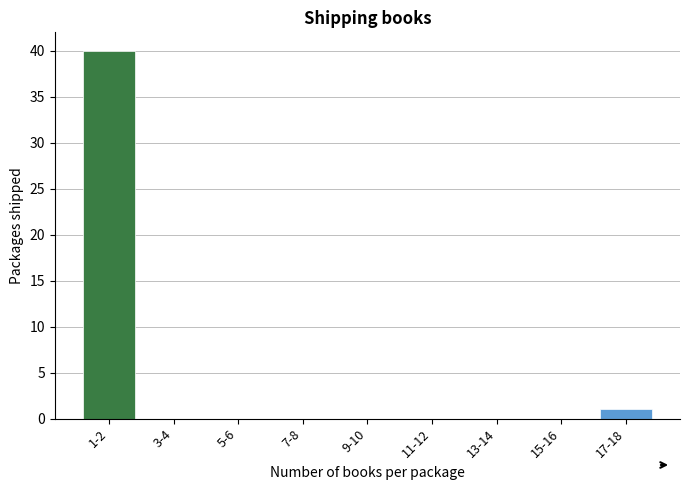

Reading left to right, what are all the values shown in this chart?

1-2=40	3-4=0	5-6=0	7-8=0	9-10=0	11-12=0	13-14=0	15-16=0	17-18=1